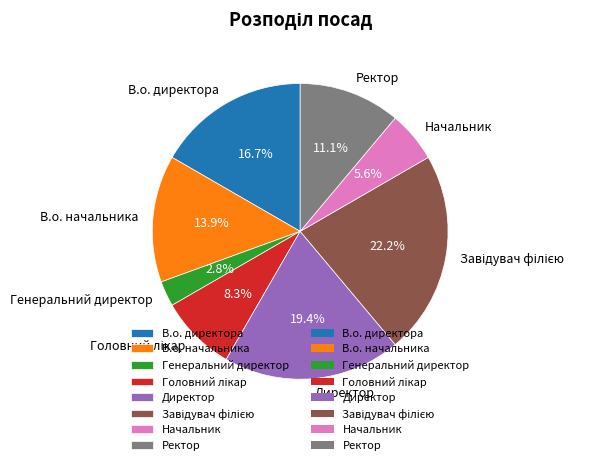

Count the number of slices in the pie.

8